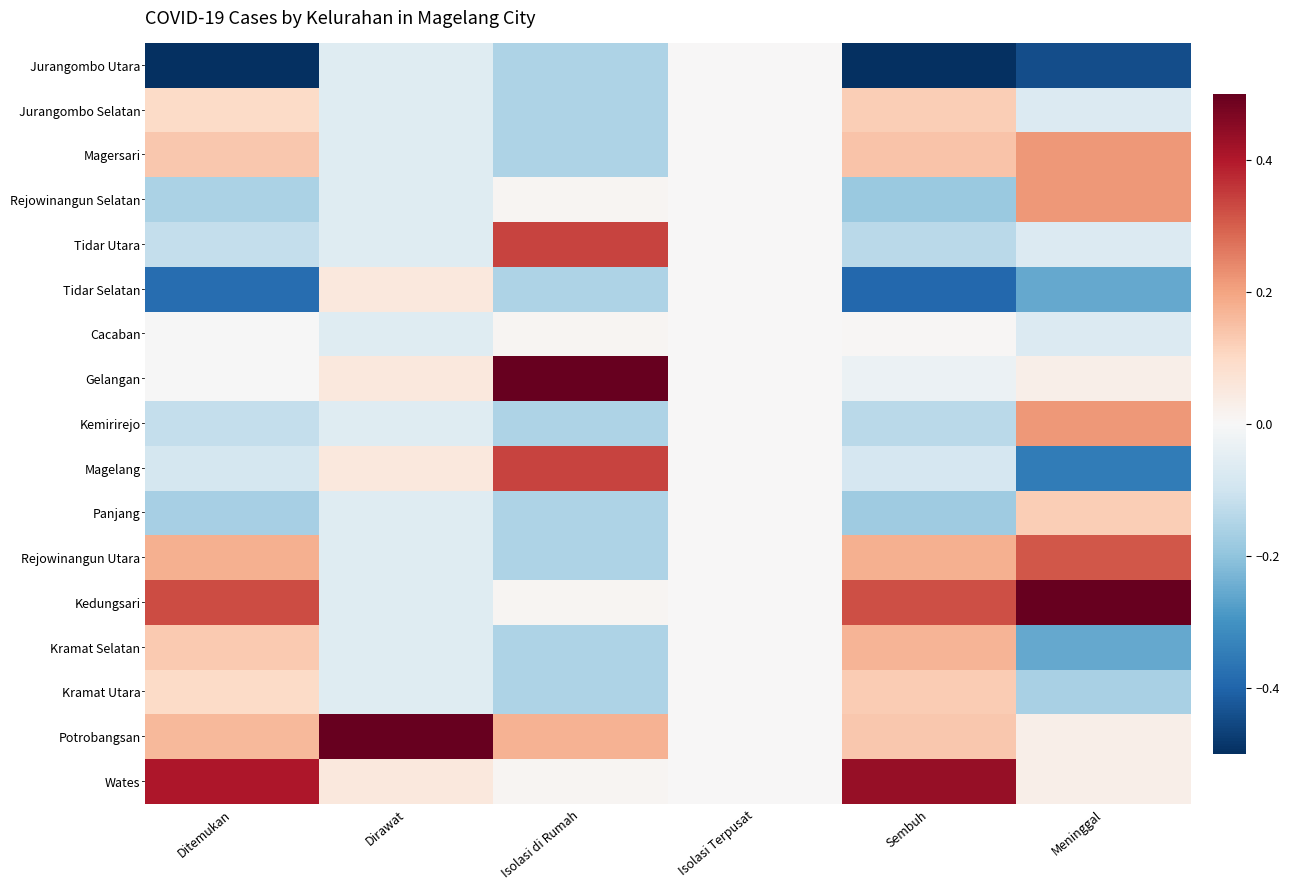

Which label corresponds to the smallest value in the chart?

Ditemukan